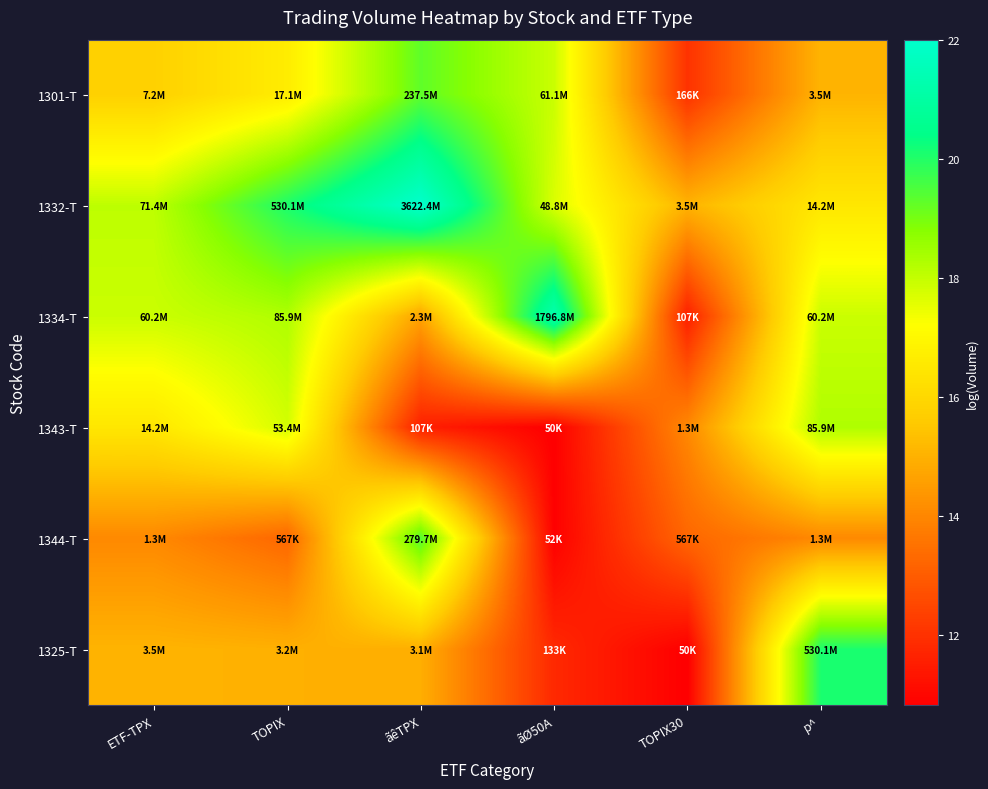

At how many categories does at least one series exceed 18?

5